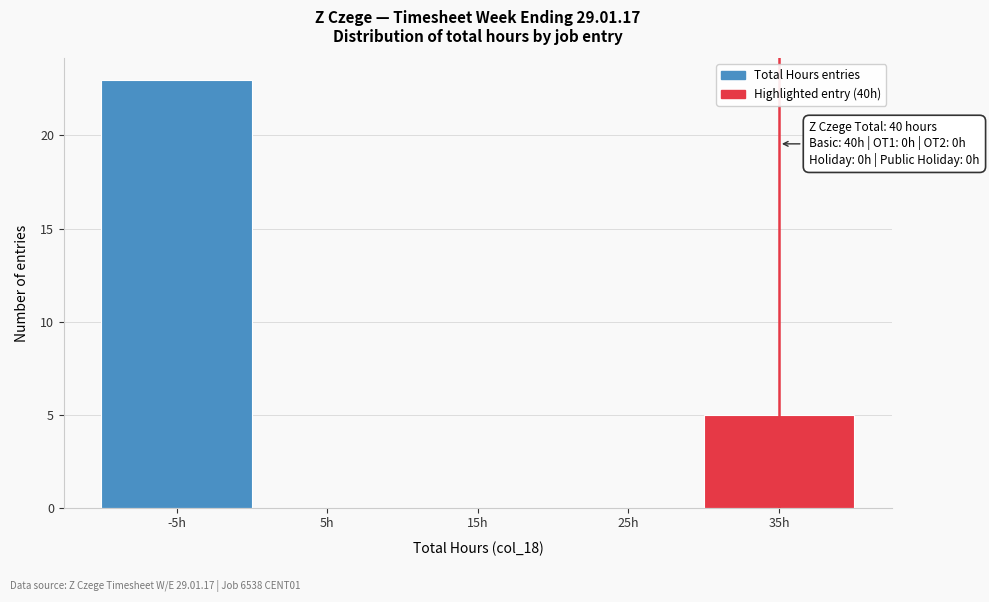

Reading left to right, what are all the values shown in this chart?

-5h=23	5h=0	15h=0	25h=0	35h=5